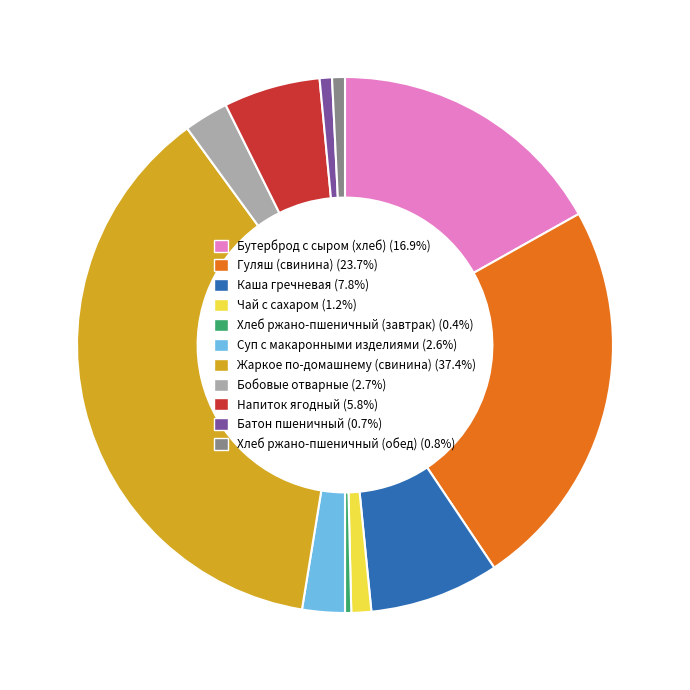

What is the largest slice in the pie chart?

Жаркое по-домашнему (свинина)